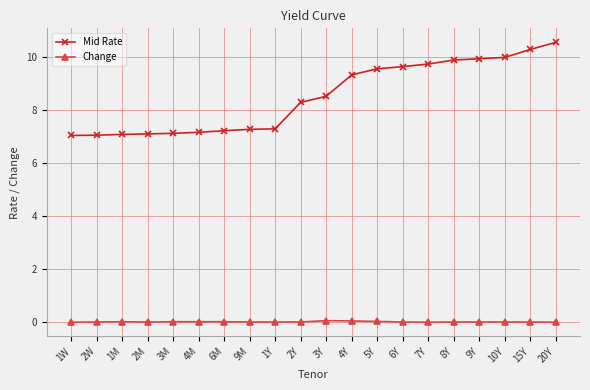

What is the greatest value displayed?

10.6